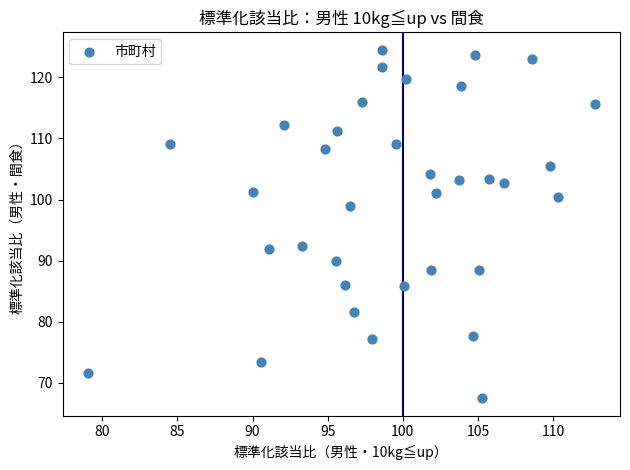

What is the range of X values (max minus min)?

33.7